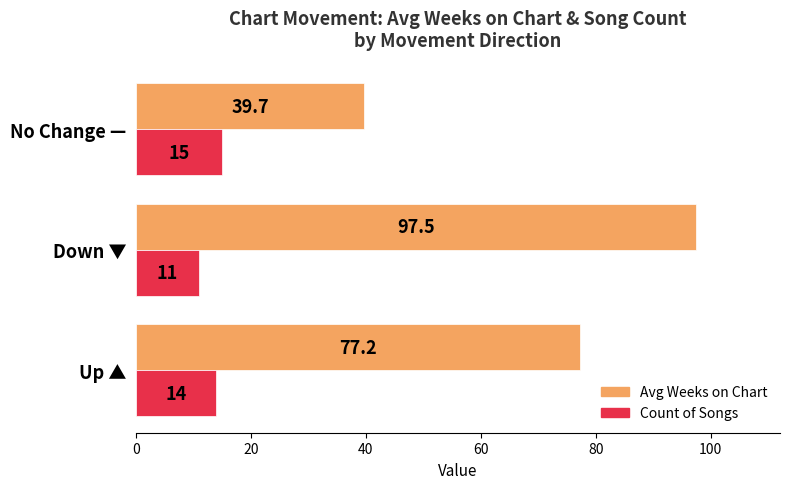

What is the sum of the Count of Songs values at Up ▲ and No Change —?

29.0